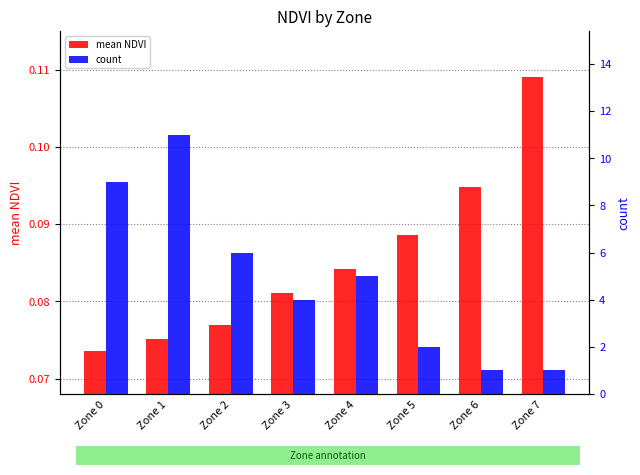

Between Zone 2 and Zone 0, which is larger?

Zone 2